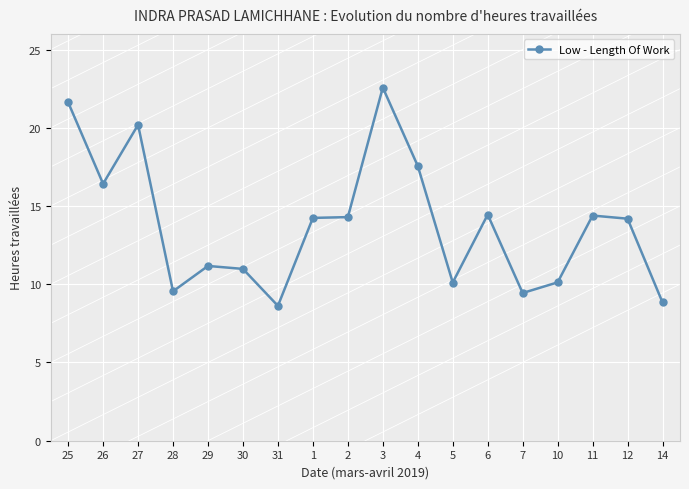

What is the ratio of the value at 5 to the value at 31?

1.2